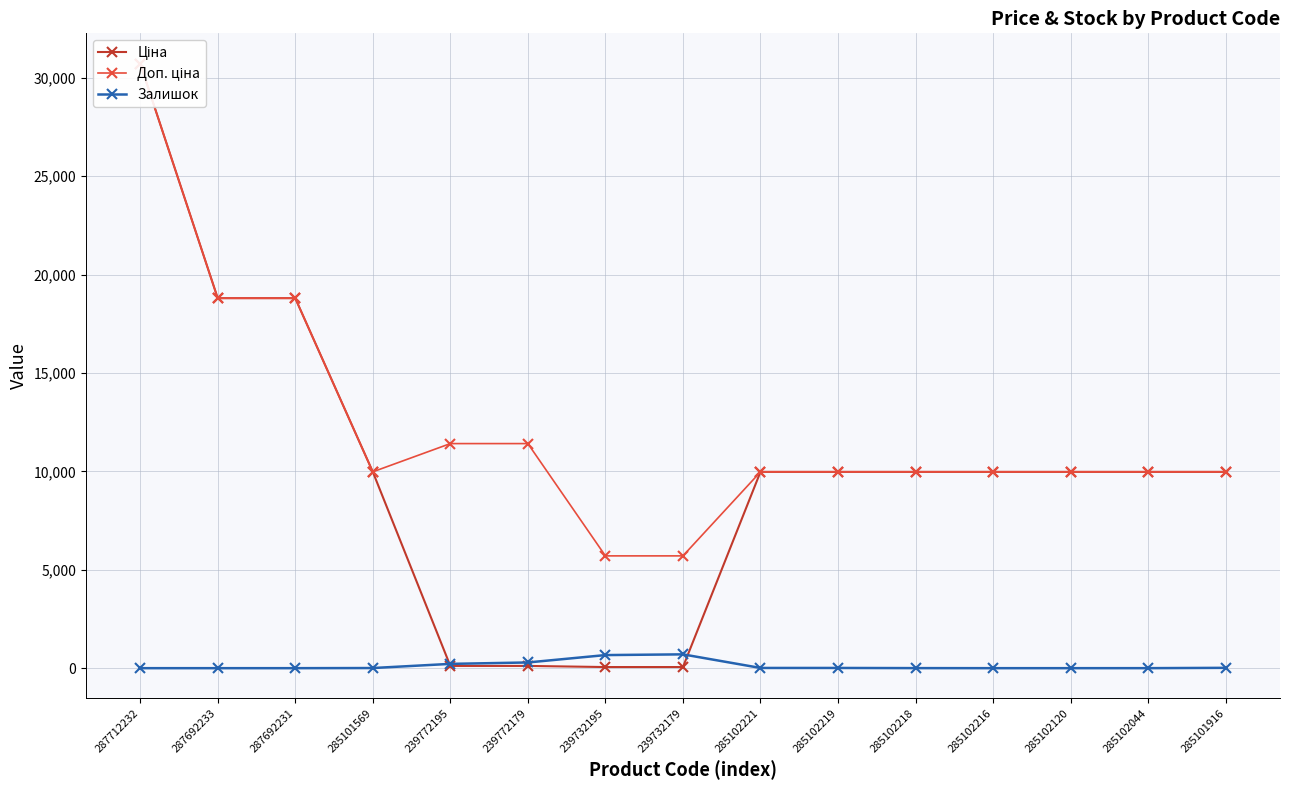

At how many categories does at least one series exceed 22574?

1